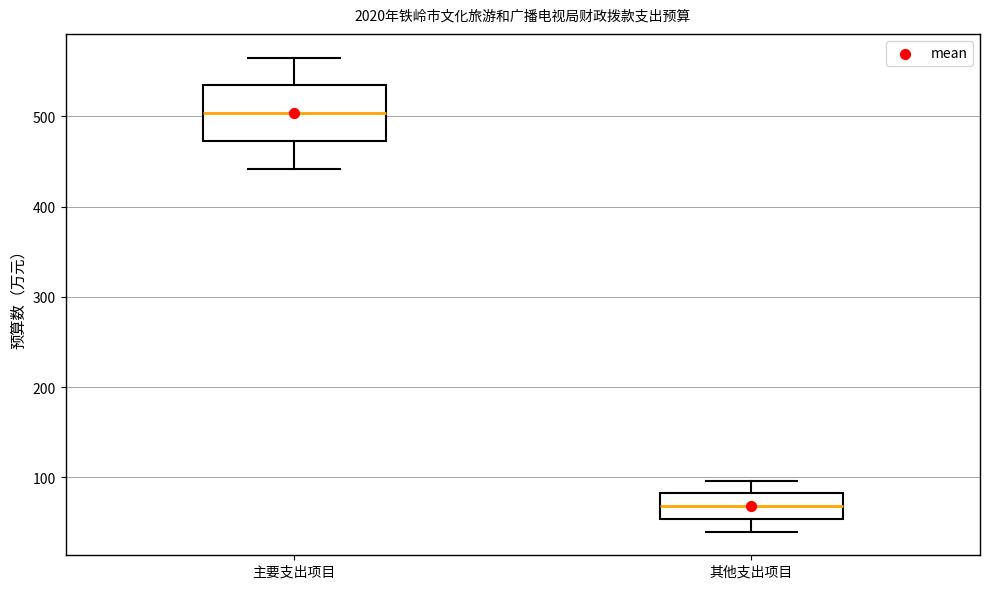

Where does the lower whisker of the box for 其他支出项目 end on the y-axis? The values are not printed on the chart, so give them approximately, as read against the axis.

40